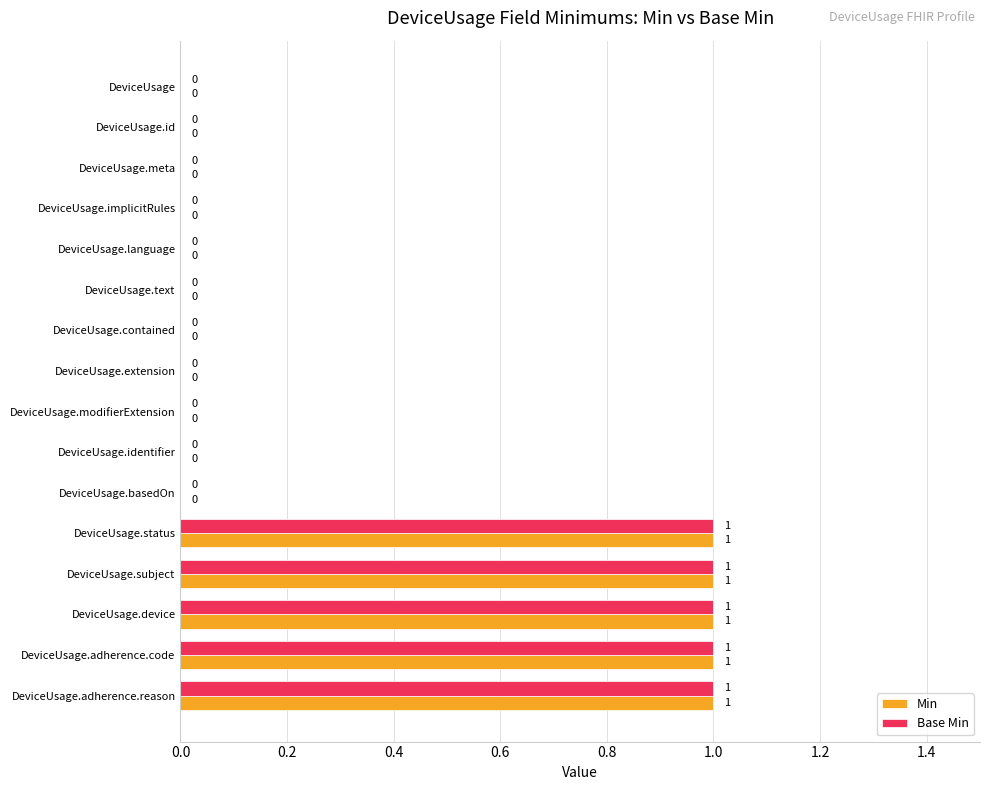

Is it true that Min equals 1 at DeviceUsage.device?

True